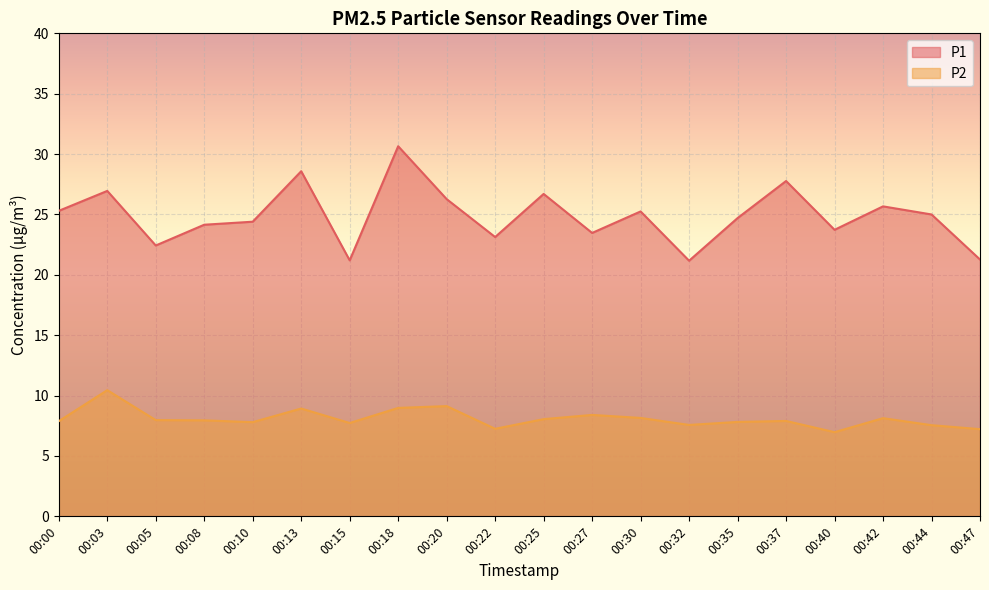

What is the sum of all P2 values?

161.8